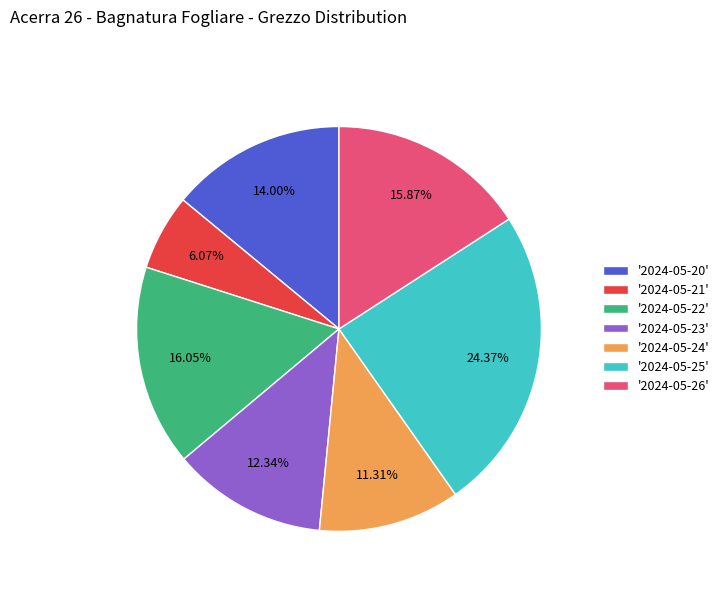

Between '2024-05-21' and '2024-05-26', which is larger?

'2024-05-26'